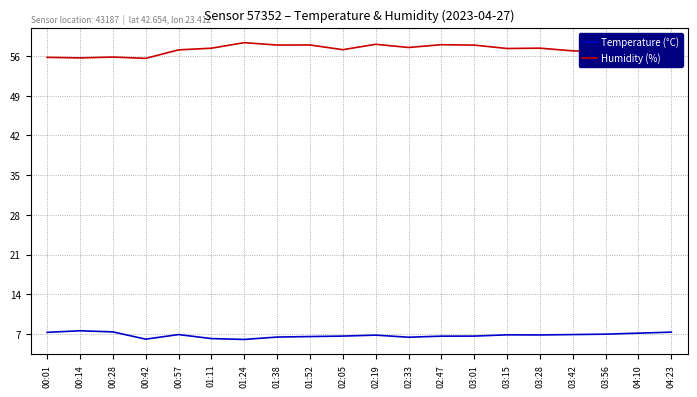

What is the minimum value for Humidity (%)?

55.6